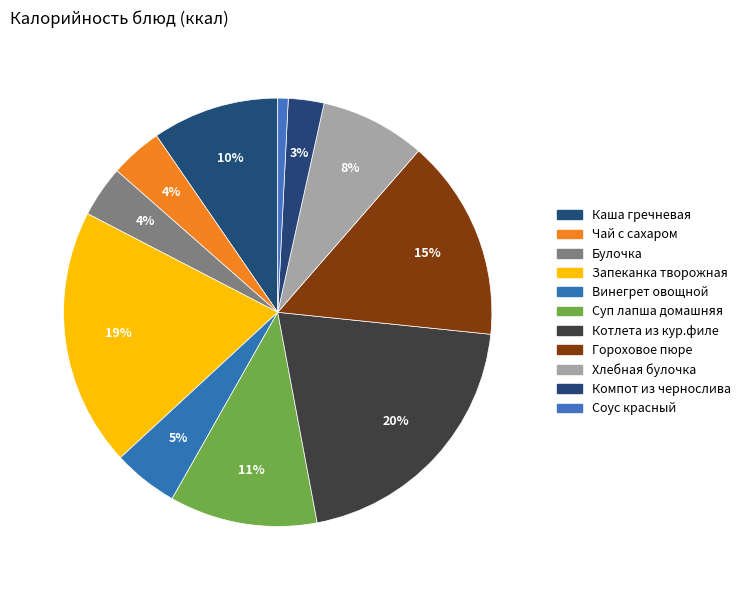

How many slices are in this pie chart?

11